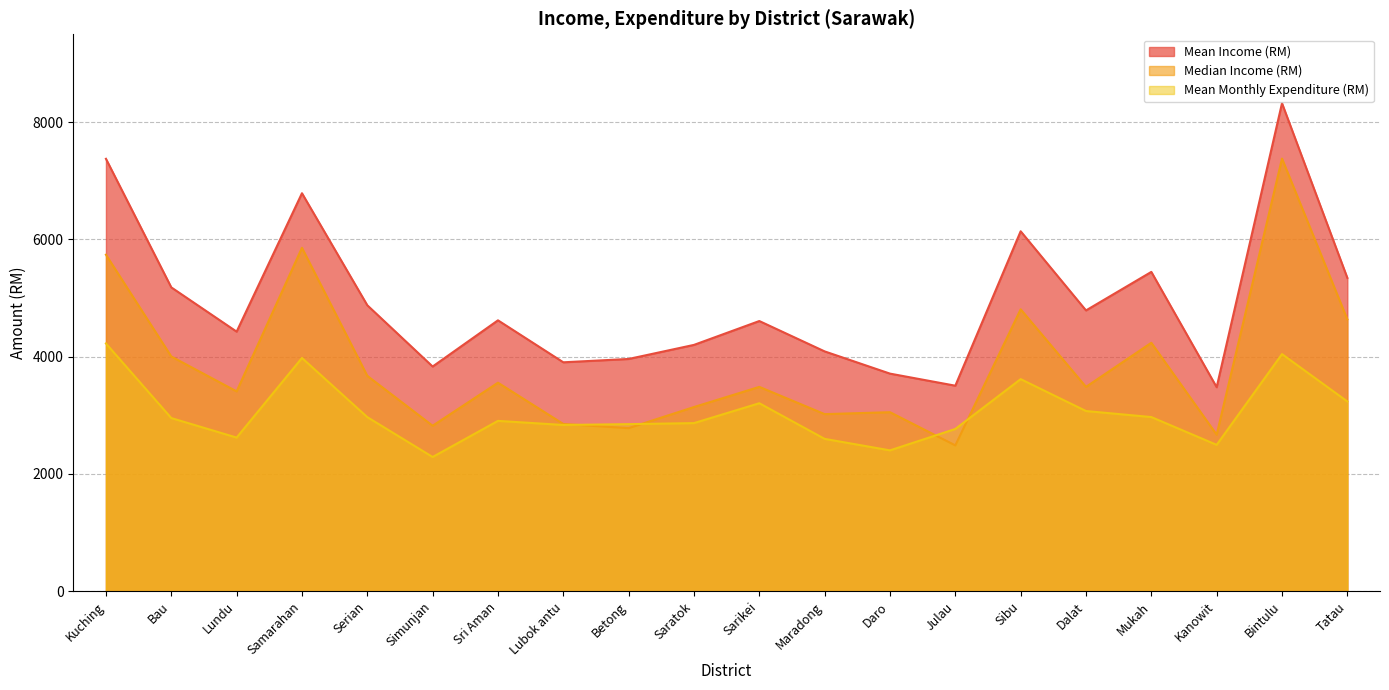

True or false: Mean Monthly Expenditure (RM) and Mean Income (RM) intersect in this chart.

False